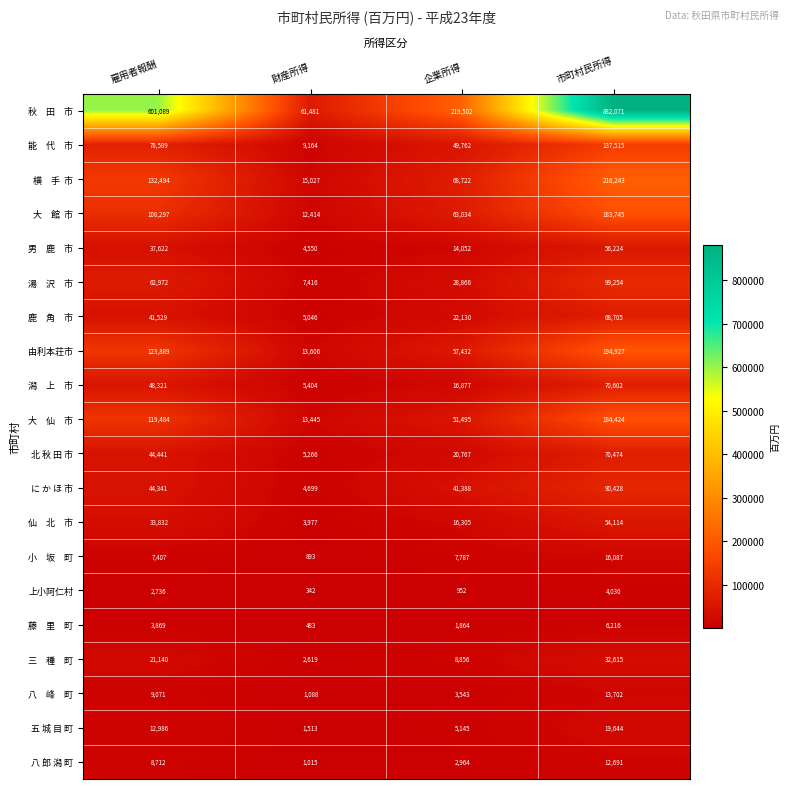

Which category has the highest value in the 八 郎 潟 町 series?

市町村民所得